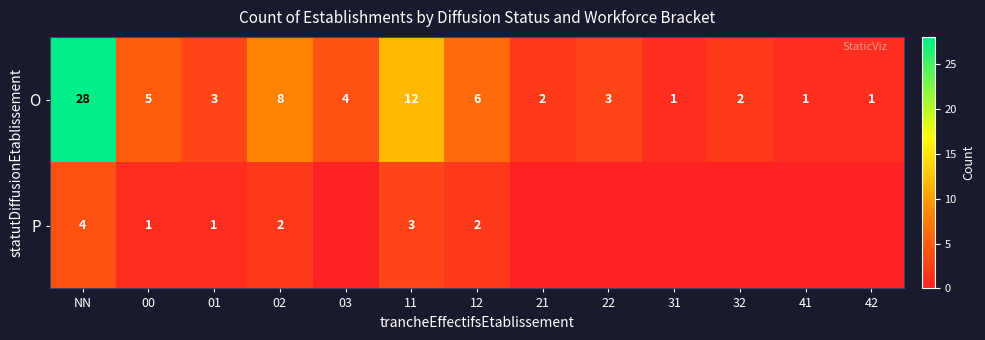

At how many categories does at least one series exceed 25?

1